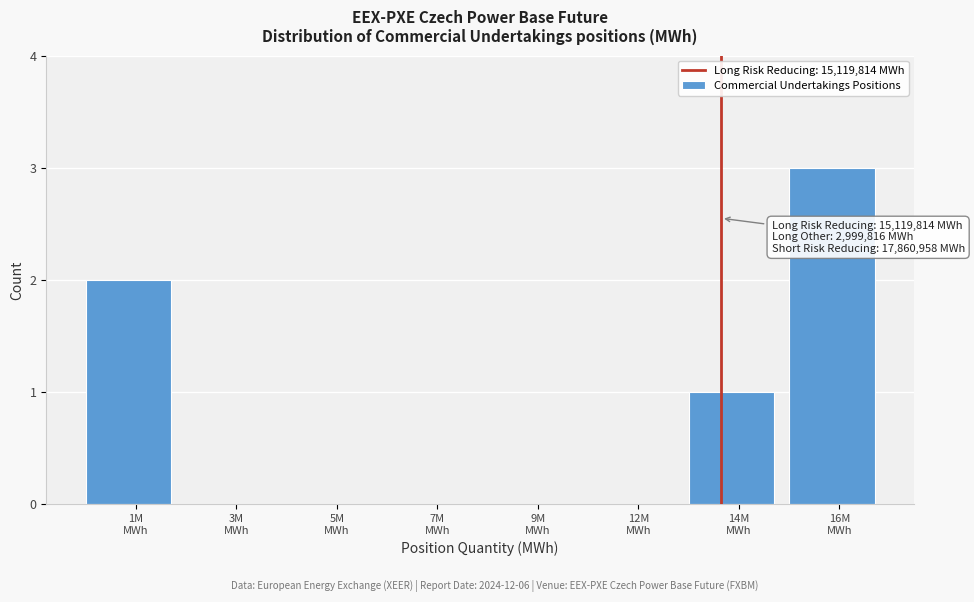

What is the greatest value displayed?

3